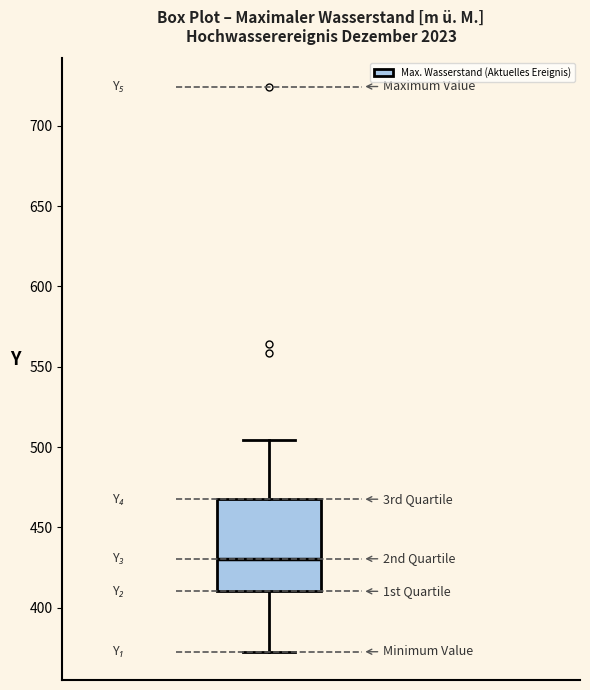

Transcribe this box plot: give where the median line is, the range the box spans, and where the two whiskers end, as read against the y-axis. The values are not printed on the chart, so give them approximately, as read against the axis.

median 430, box 410 to 470, whiskers 375 to 505